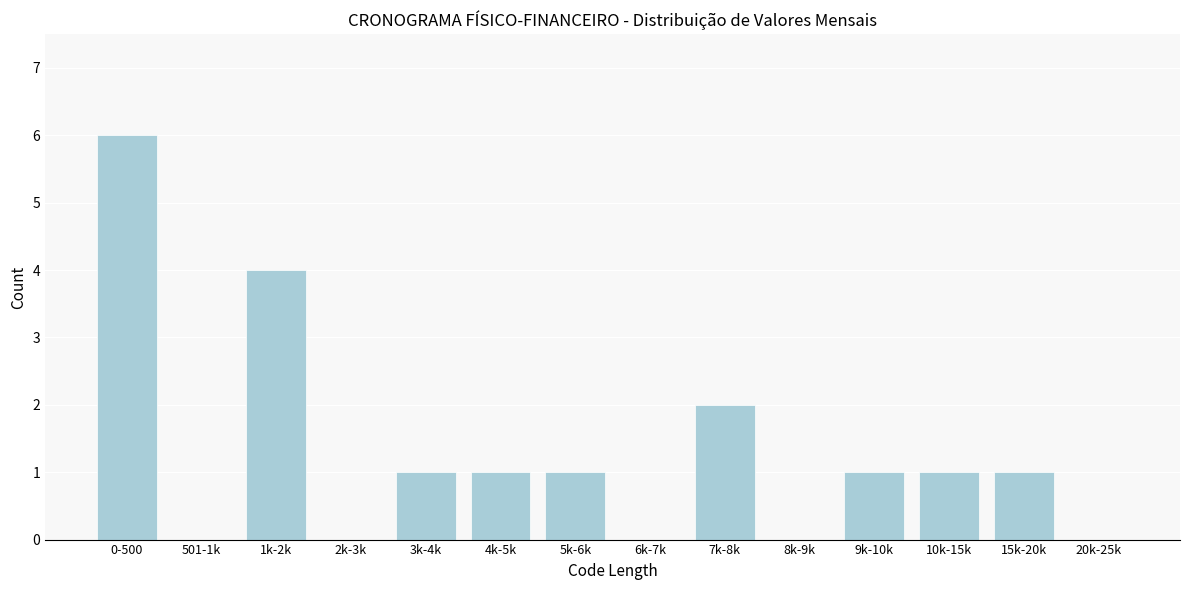

Reading right to left, what are all the values shown in this chart?

20k-25k=0	15k-20k=1	10k-15k=1	9k-10k=1	8k-9k=0	7k-8k=2	6k-7k=0	5k-6k=1	4k-5k=1	3k-4k=1	2k-3k=0	1k-2k=4	501-1k=0	0-500=6